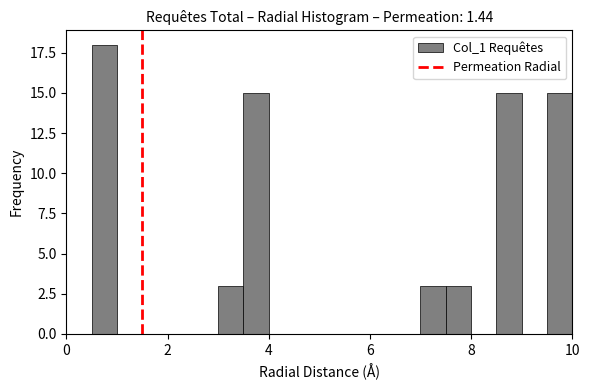

Around what value on the x-axis is the tallest bar? Give the approximate position of its centre, as read against the axis.

0.8